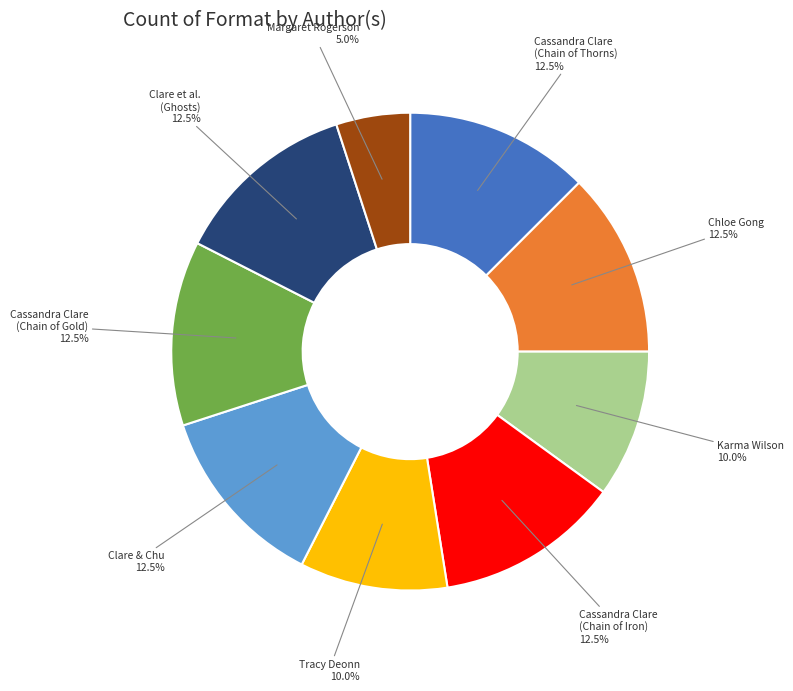

Which category has the smallest portion of the pie?

Margaret Rogerson